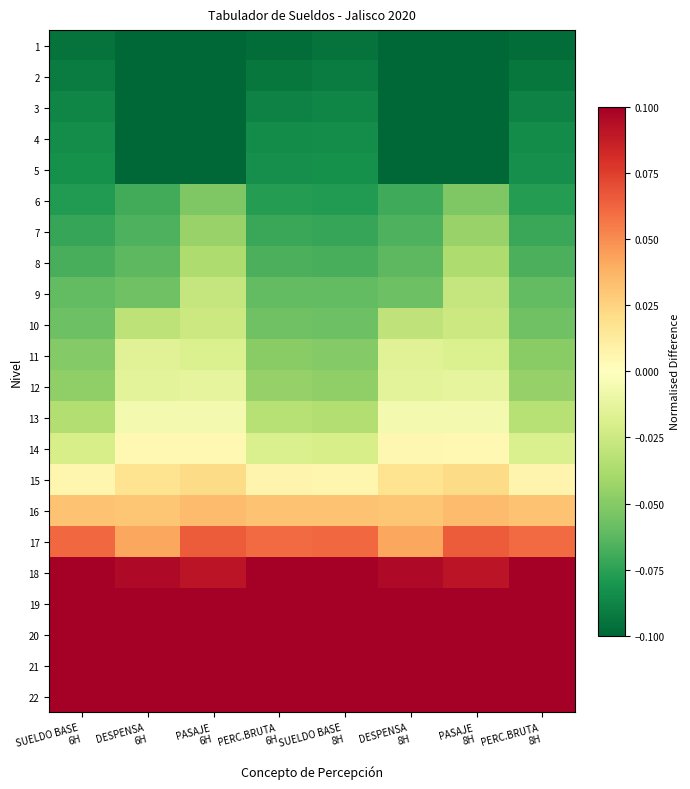

Count the number of categories in the chart.

8